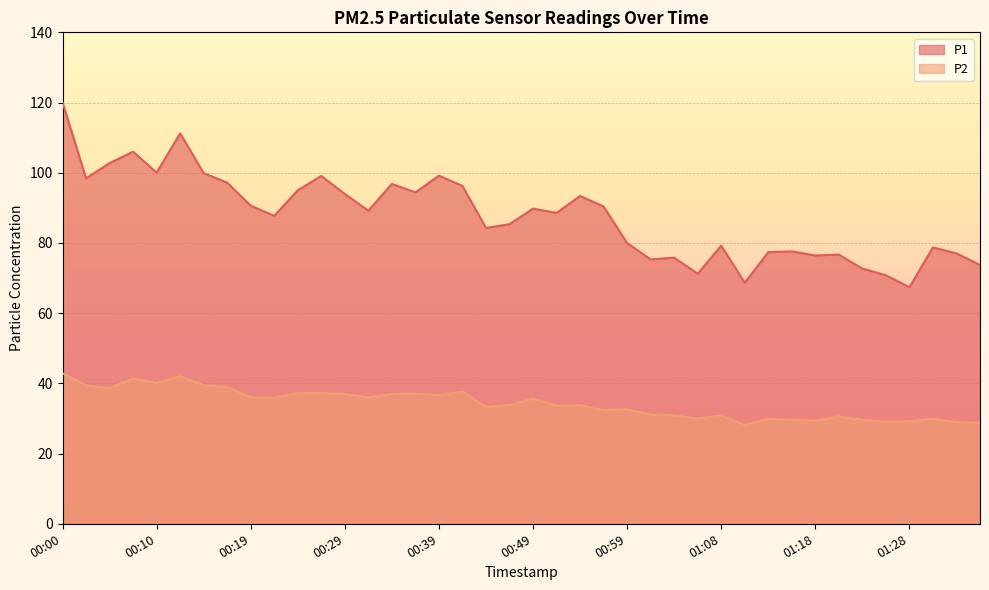

What is the value of the P2 point at the 31st from the left?

29.9